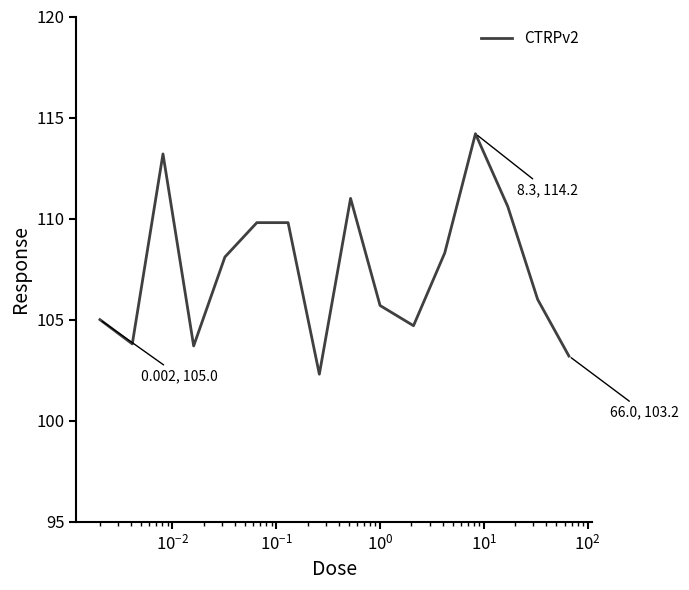

What is the difference between the maximum and minimum values?

11.9